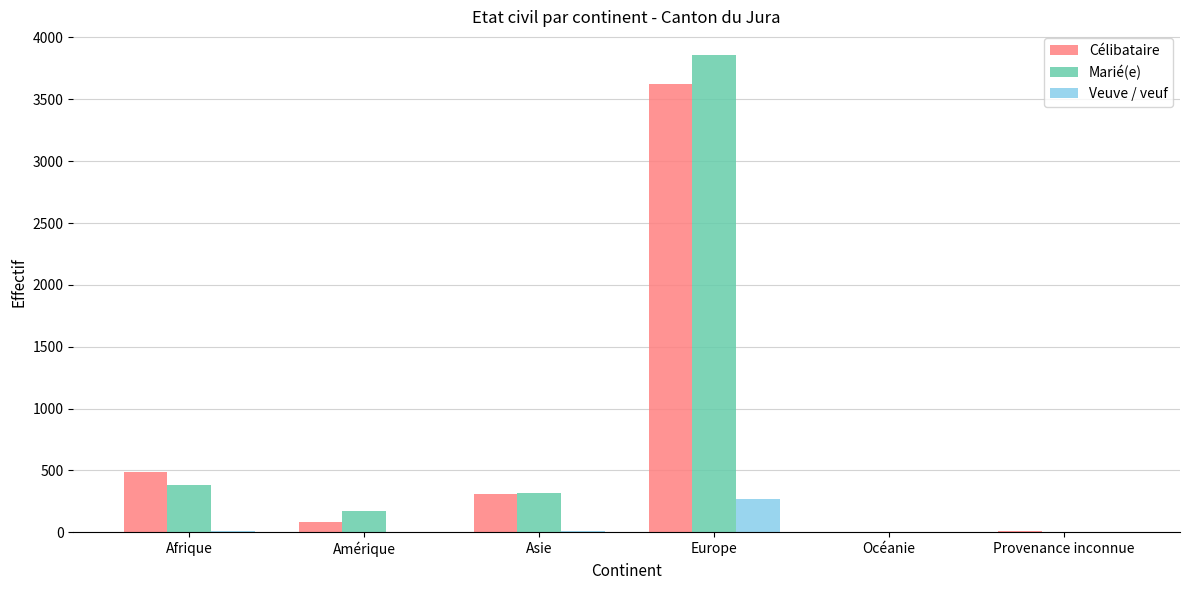

What is the sum of all Célibataire values?

4513